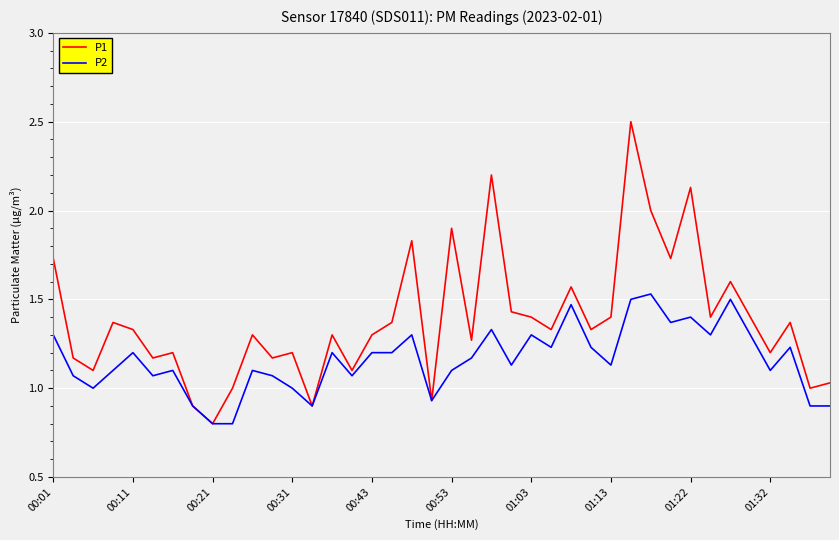

List the series in order of their peak value, highest first.

P1, P2